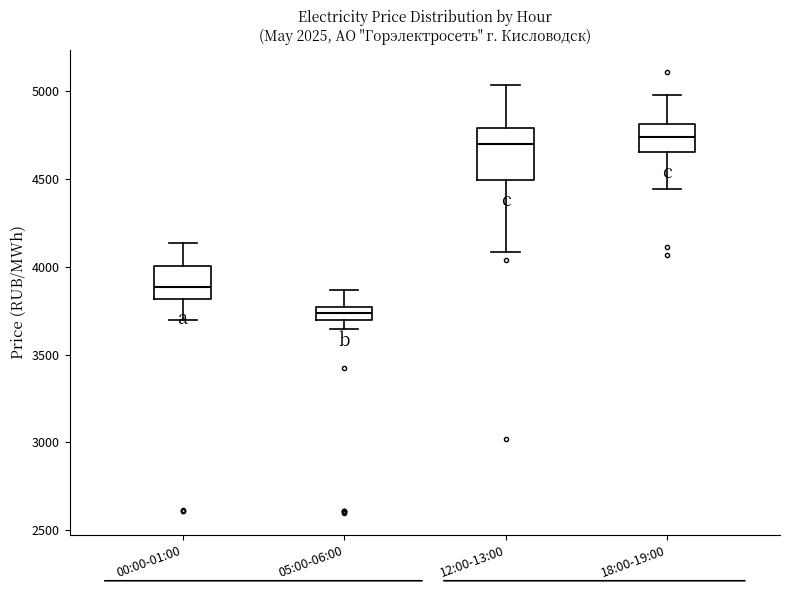

Where is the lower edge of the box for 18:00-19:00 on the y-axis? The values are not printed on the chart, so give them approximately, as read against the axis.

4650